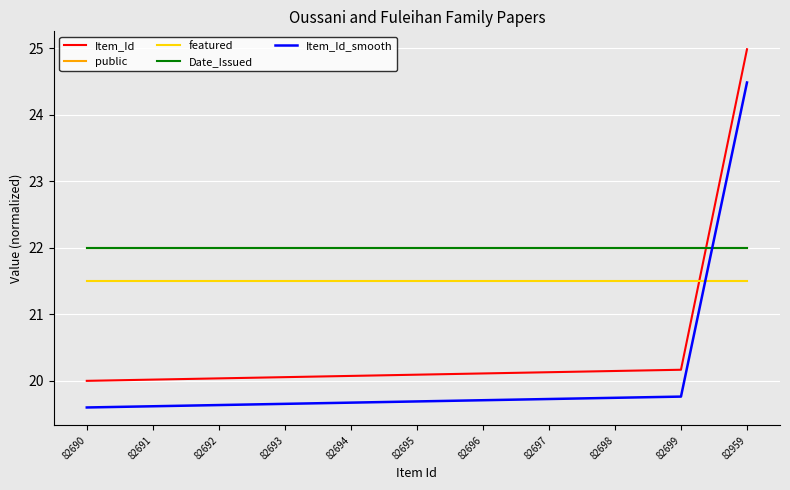

Does the chart display data point markers on the line(s)?

No